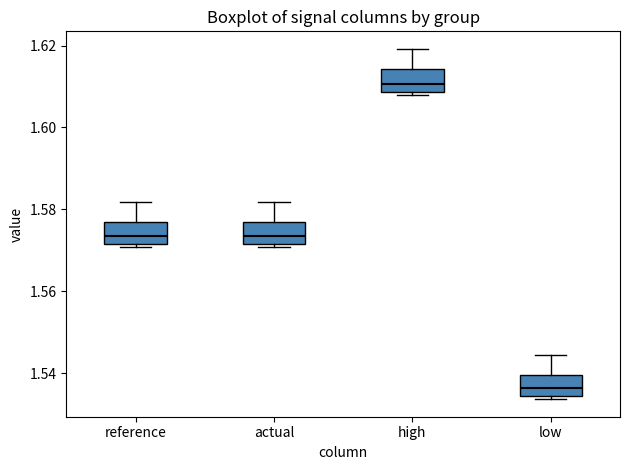

Reading left to right, transcribe this box plot: for each box, give where its median line is, the range the box spans, and where its two whiskers end, as read against the y-axis. The values are not printed on the chart, so give them approximately, as read against the axis.

reference: median 1.574, box 1.572 to 1.576, whiskers 1.570 to 1.582
actual: median 1.574, box 1.572 to 1.576, whiskers 1.570 to 1.582
high: median 1.610, box 1.608 to 1.614, whiskers 1.608 (just below the box's lower edge) to 1.620
low: median 1.536, box 1.534 to 1.540, whiskers 1.534 (just below the box's lower edge) to 1.544